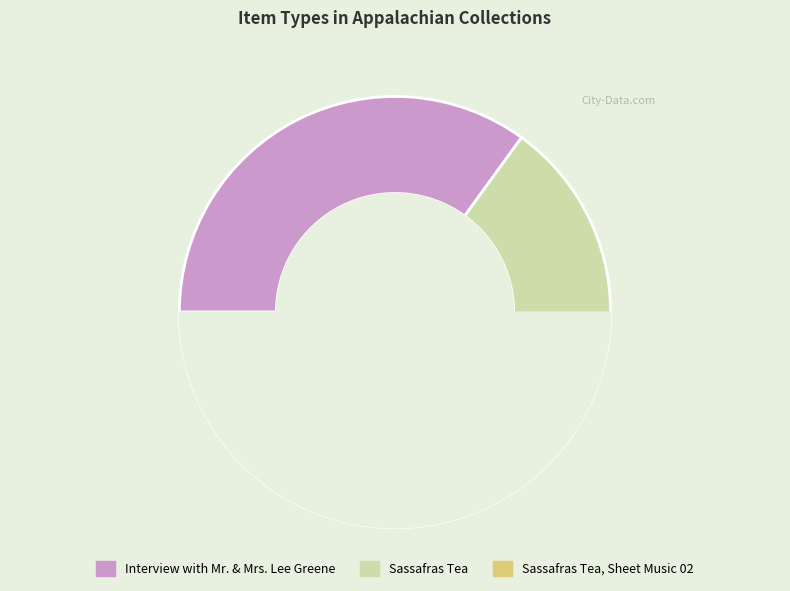

Is it true that Sassafras Tea is 33% of the pie?

True